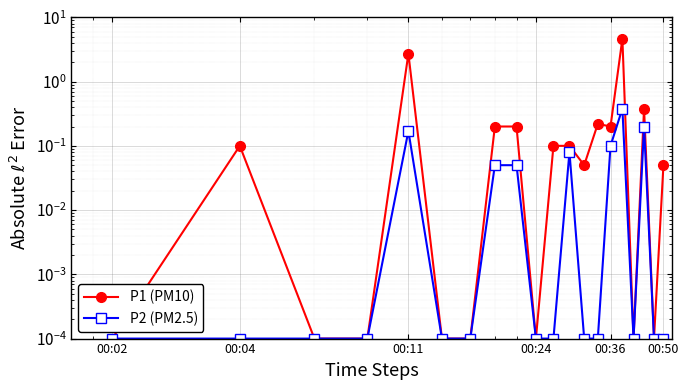

True or false: P2 (PM2.5) and P1 (PM10) cross at least once.

False